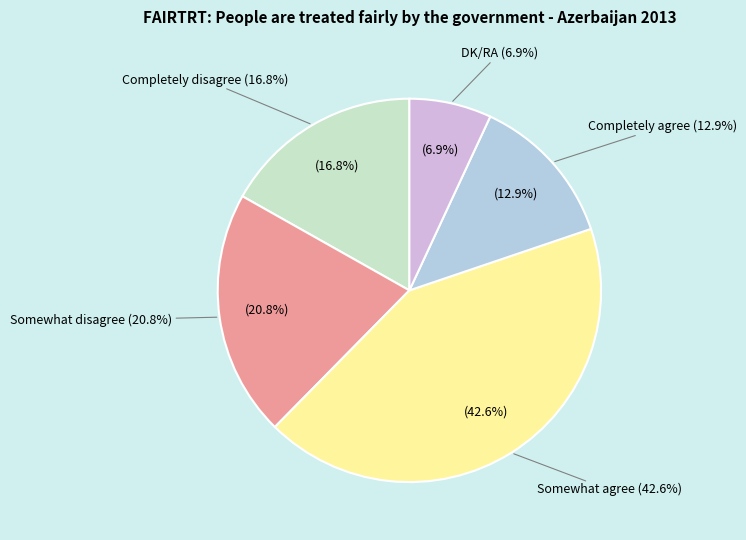

What percentage is NOT represented by Somewhat disagree?

79.2%